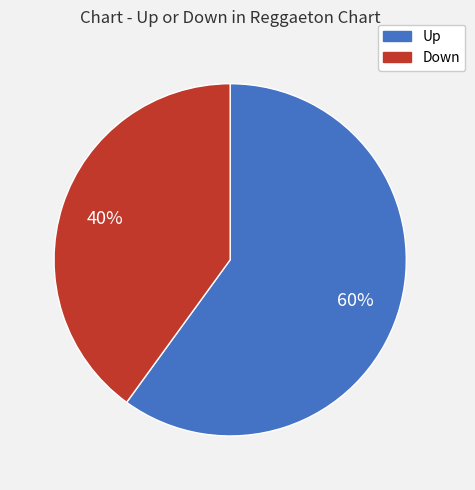

How many segments does this pie chart have?

2